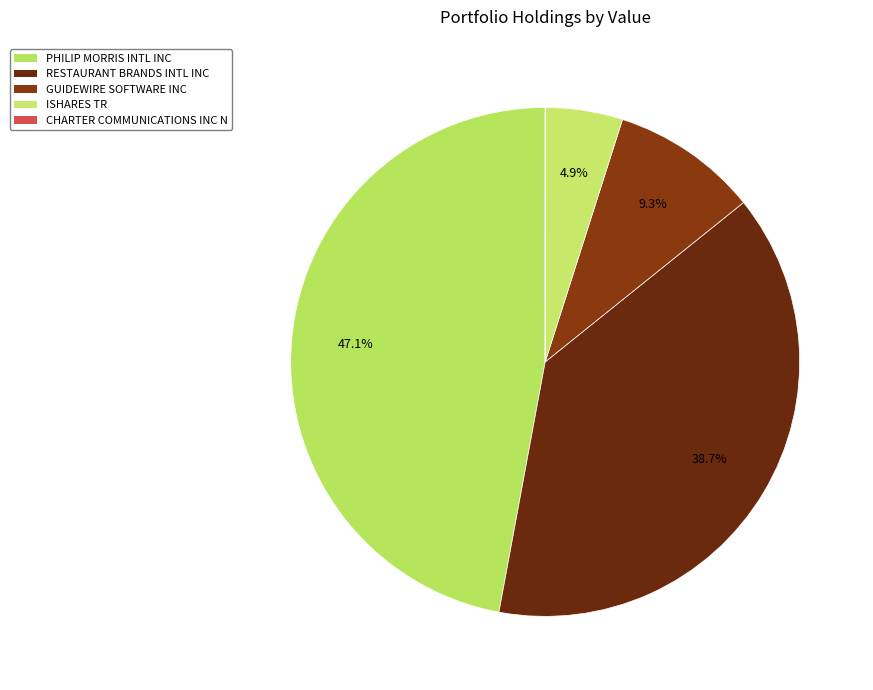

Does CHARTER COMMUNICATIONS INC N represent more than half of the total?

No